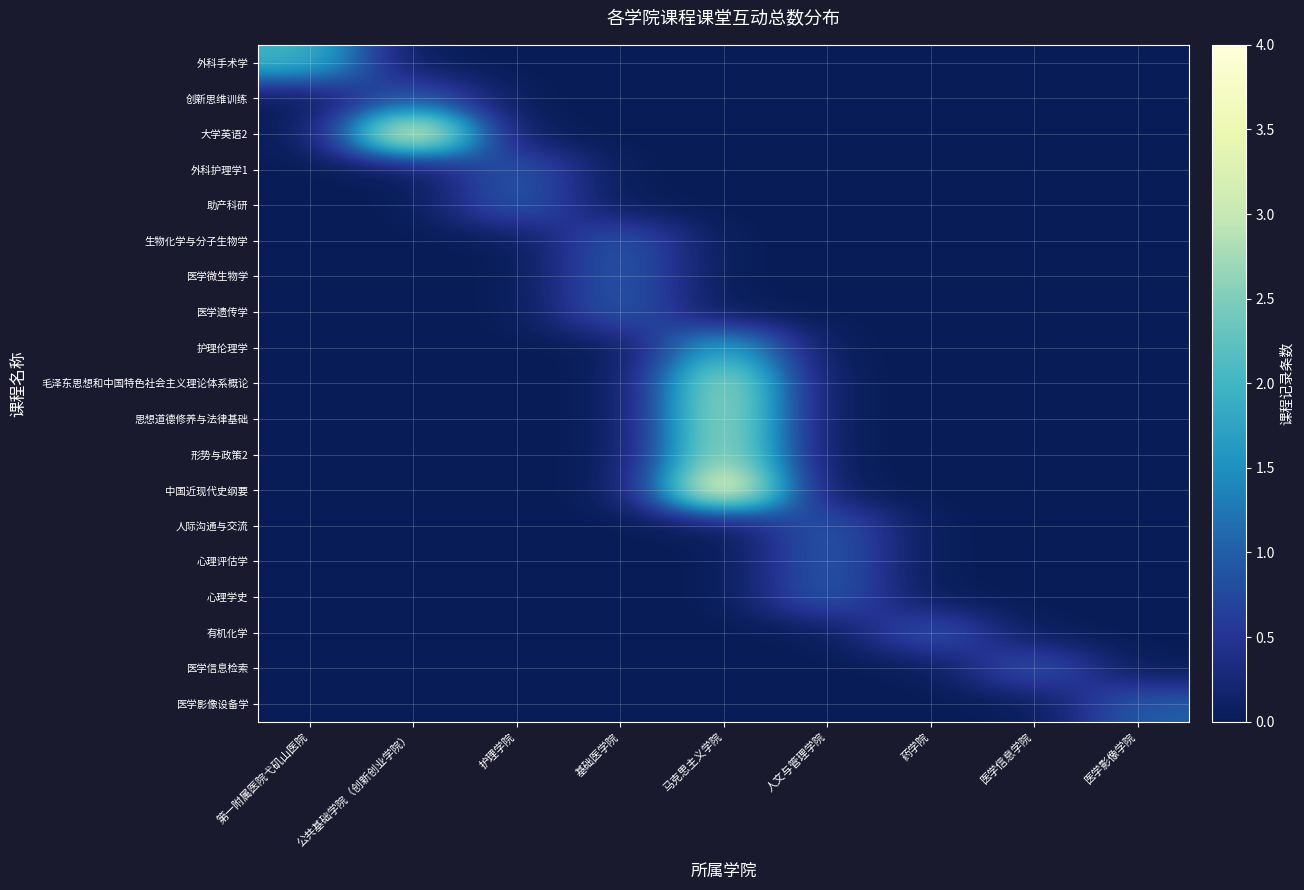

Reading left to right, what are all the values shown in this chart?

外科手术学: 第一附属医院弋矶山医院=2	公共基础学院（创新创业学院）=0	护理学院=0	基础医学院=0	马克思主义学院=0	人文与管理学院=0	药学院=0	医学信息学院=0	医学影像学院=0
创新思维训练: 第一附属医院弋矶山医院=0	公共基础学院（创新创业学院）=1	护理学院=0	基础医学院=0	马克思主义学院=0	人文与管理学院=0	药学院=0	医学信息学院=0	医学影像学院=0
大学英语2: 第一附属医院弋矶山医院=0	公共基础学院（创新创业学院）=4	护理学院=0	基础医学院=0	马克思主义学院=0	人文与管理学院=0	药学院=0	医学信息学院=0	医学影像学院=0
外科护理学1: 第一附属医院弋矶山医院=0	公共基础学院（创新创业学院）=0	护理学院=1	基础医学院=0	马克思主义学院=0	人文与管理学院=0	药学院=0	医学信息学院=0	医学影像学院=0
助产科研: 第一附属医院弋矶山医院=0	公共基础学院（创新创业学院）=0	护理学院=1	基础医学院=0	马克思主义学院=0	人文与管理学院=0	药学院=0	医学信息学院=0	医学影像学院=0
生物化学与分子生物学: 第一附属医院弋矶山医院=0	公共基础学院（创新创业学院）=0	护理学院=0	基础医学院=1	马克思主义学院=0	人文与管理学院=0	药学院=0	医学信息学院=0	医学影像学院=0
医学微生物学: 第一附属医院弋矶山医院=0	公共基础学院（创新创业学院）=0	护理学院=0	基础医学院=1	马克思主义学院=0	人文与管理学院=0	药学院=0	医学信息学院=0	医学影像学院=0
医学遗传学: 第一附属医院弋矶山医院=0	公共基础学院（创新创业学院）=0	护理学院=0	基础医学院=1	马克思主义学院=0	人文与管理学院=0	药学院=0	医学信息学院=0	医学影像学院=0
护理伦理学: 第一附属医院弋矶山医院=0	公共基础学院（创新创业学院）=0	护理学院=0	基础医学院=0	马克思主义学院=2	人文与管理学院=0	药学院=0	医学信息学院=0	医学影像学院=0
毛泽东思想和中国特色社会主义理论体系概论: 第一附属医院弋矶山医院=0	公共基础学院（创新创业学院）=0	护理学院=0	基础医学院=0	马克思主义学院=3	人文与管理学院=0	药学院=0	医学信息学院=0	医学影像学院=0
思想道德修养与法律基础: 第一附属医院弋矶山医院=0	公共基础学院（创新创业学院）=0	护理学院=0	基础医学院=0	马克思主义学院=3	人文与管理学院=0	药学院=0	医学信息学院=0	医学影像学院=0
形势与政策2: 第一附属医院弋矶山医院=0	公共基础学院（创新创业学院）=0	护理学院=0	基础医学院=0	马克思主义学院=3	人文与管理学院=0	药学院=0	医学信息学院=0	医学影像学院=0
中国近现代史纲要: 第一附属医院弋矶山医院=0	公共基础学院（创新创业学院）=0	护理学院=0	基础医学院=0	马克思主义学院=4	人文与管理学院=0	药学院=0	医学信息学院=0	医学影像学院=0
人际沟通与交流: 第一附属医院弋矶山医院=0	公共基础学院（创新创业学院）=0	护理学院=0	基础医学院=0	马克思主义学院=0	人文与管理学院=1	药学院=0	医学信息学院=0	医学影像学院=0
心理评估学: 第一附属医院弋矶山医院=0	公共基础学院（创新创业学院）=0	护理学院=0	基础医学院=0	马克思主义学院=0	人文与管理学院=1	药学院=0	医学信息学院=0	医学影像学院=0
心理学史: 第一附属医院弋矶山医院=0	公共基础学院（创新创业学院）=0	护理学院=0	基础医学院=0	马克思主义学院=0	人文与管理学院=1	药学院=0	医学信息学院=0	医学影像学院=0
有机化学: 第一附属医院弋矶山医院=0	公共基础学院（创新创业学院）=0	护理学院=0	基础医学院=0	马克思主义学院=0	人文与管理学院=0	药学院=1	医学信息学院=0	医学影像学院=0
医学信息检索: 第一附属医院弋矶山医院=0	公共基础学院（创新创业学院）=0	护理学院=0	基础医学院=0	马克思主义学院=0	人文与管理学院=0	药学院=0	医学信息学院=1	医学影像学院=0
医学影像设备学: 第一附属医院弋矶山医院=0	公共基础学院（创新创业学院）=0	护理学院=0	基础医学院=0	马克思主义学院=0	人文与管理学院=0	药学院=0	医学信息学院=0	医学影像学院=1